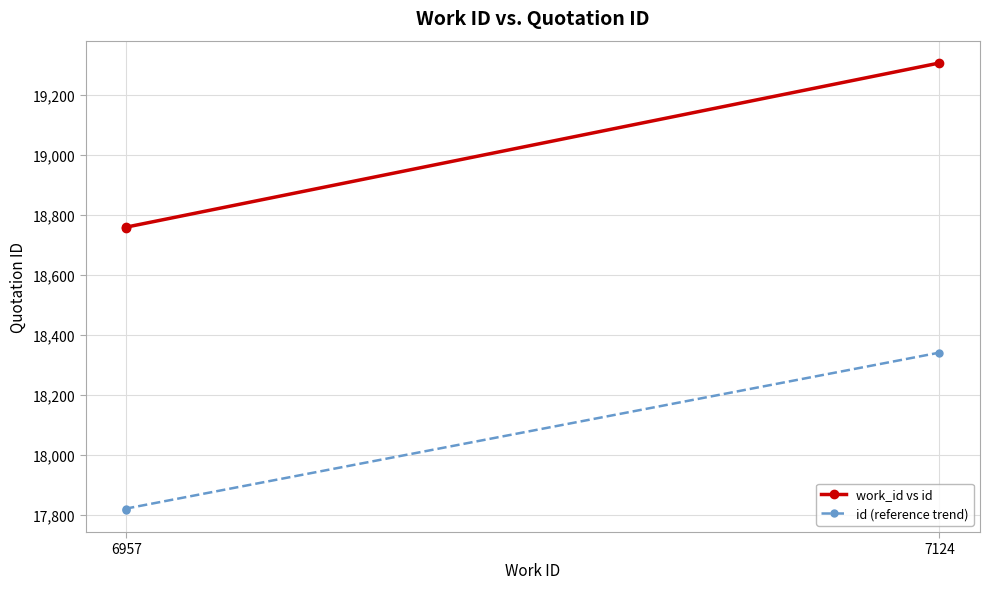

True or false: id (reference trend) has a value of 4828.7 at 6957.

False